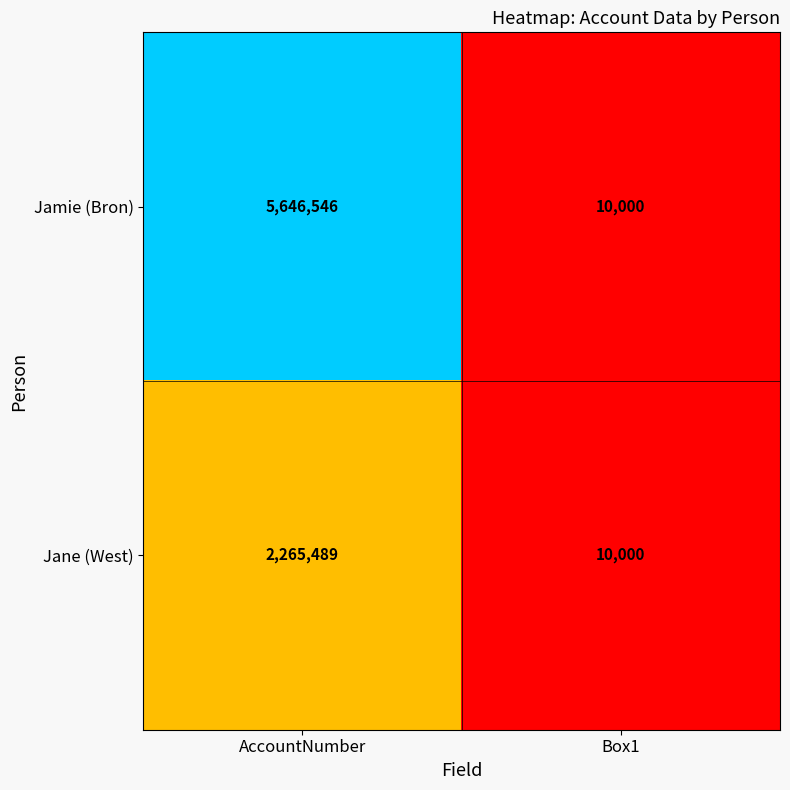

Reading left to right, what are all the values shown in this chart?

Jamie (Bron): AccountNumber=5646546	Box1=10000
Jane (West): AccountNumber=2265489	Box1=10000